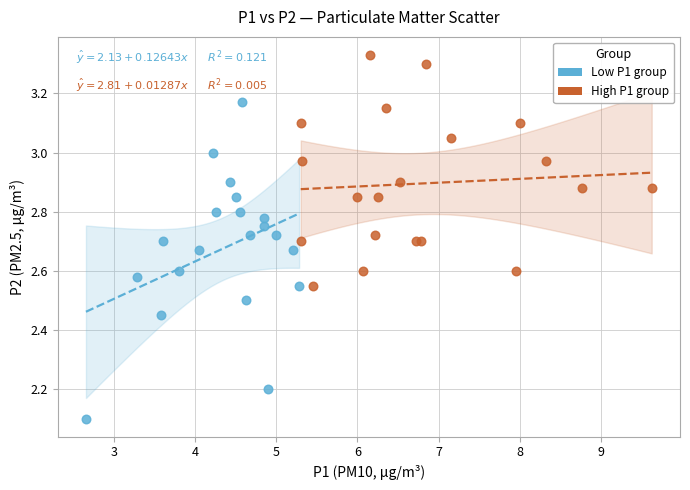

Which series reaches the maximum Y coordinate?

High P1 group